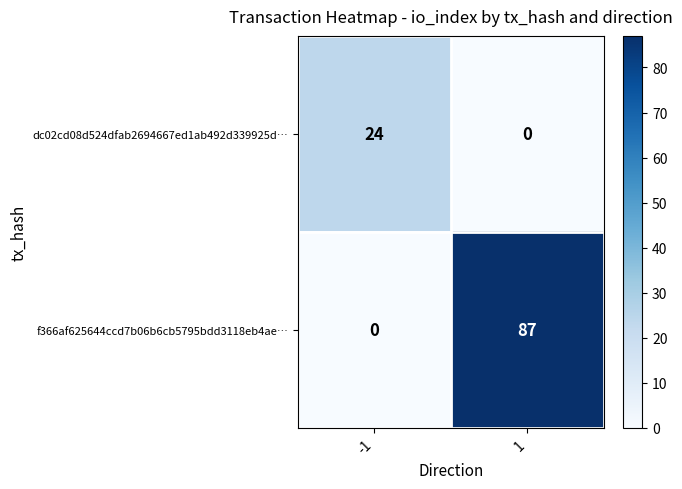

How many data points does each series have?

2